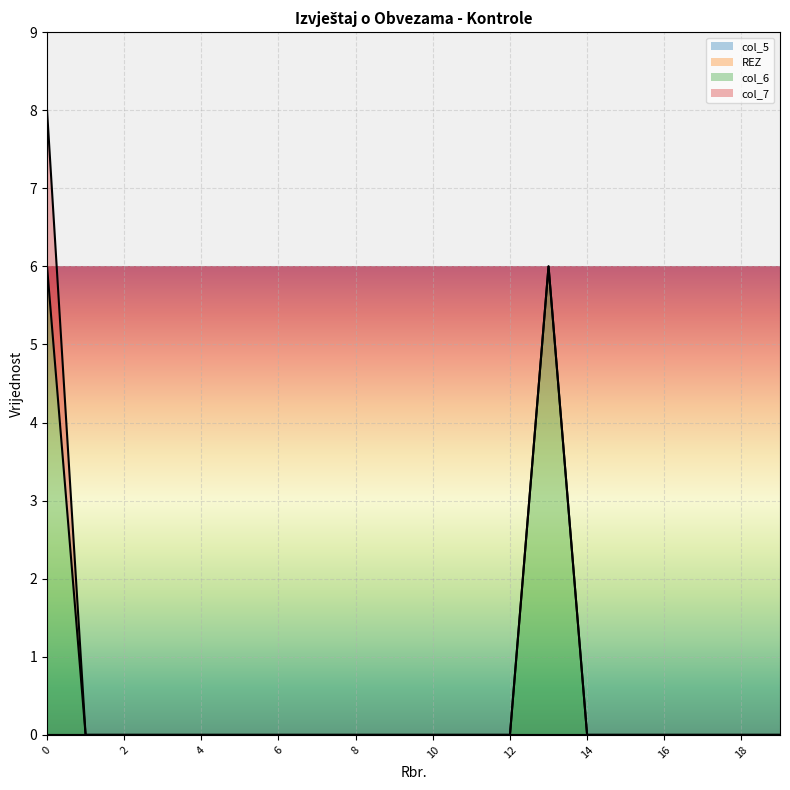

Does the chart display data point markers on the line(s)?

No